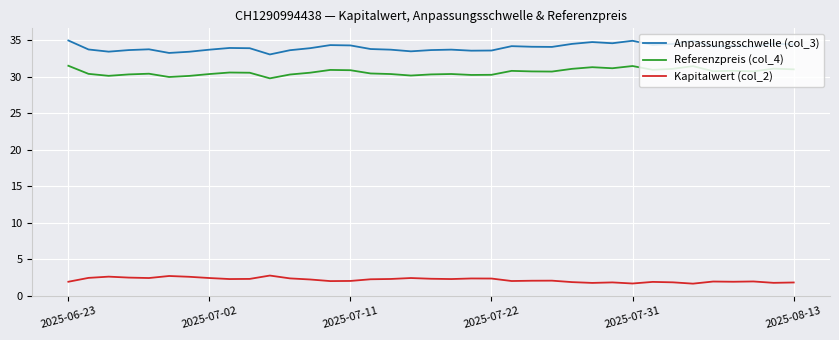

True or false: Referenzpreis (col_4) and Kapitalwert (col_2) intersect in this chart.

False